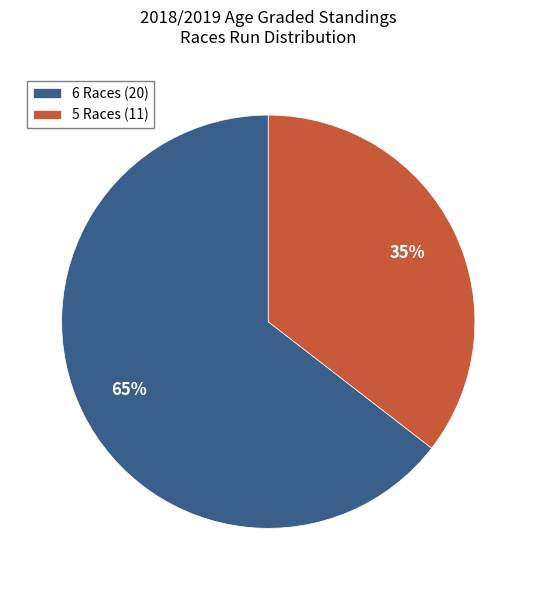

Is there any slice that represents more than half of the pie?

Yes